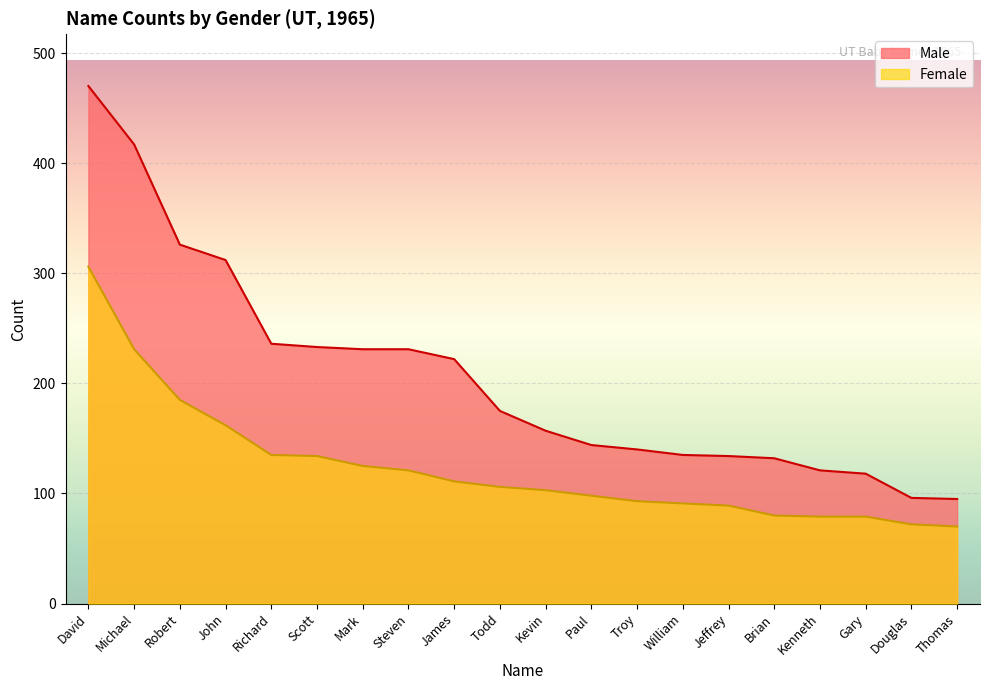

True or false: Female and Male intersect in this chart.

False